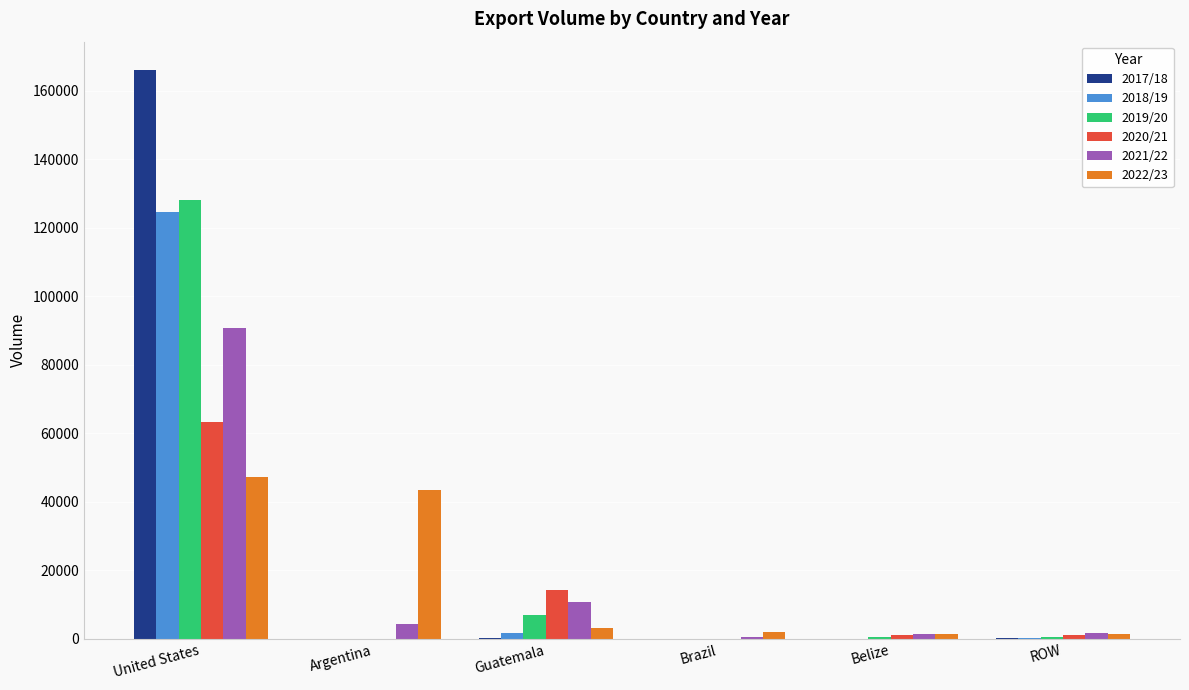

Are the bars grouped side by side (vs. stacked)?

Yes